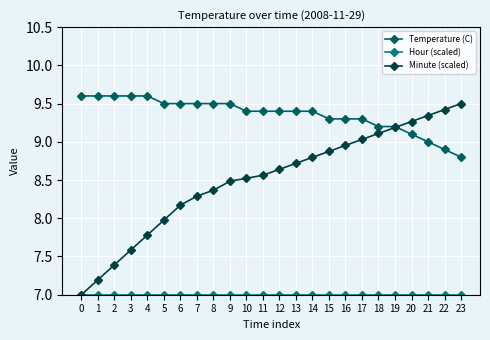

Does the chart have visible grid lines?

Yes